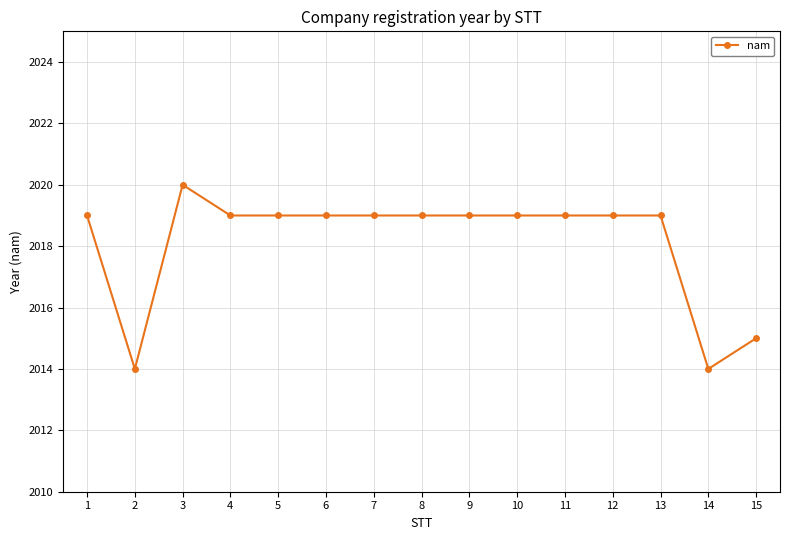

The chart shows a value of 2019 at 10. True or false?

True